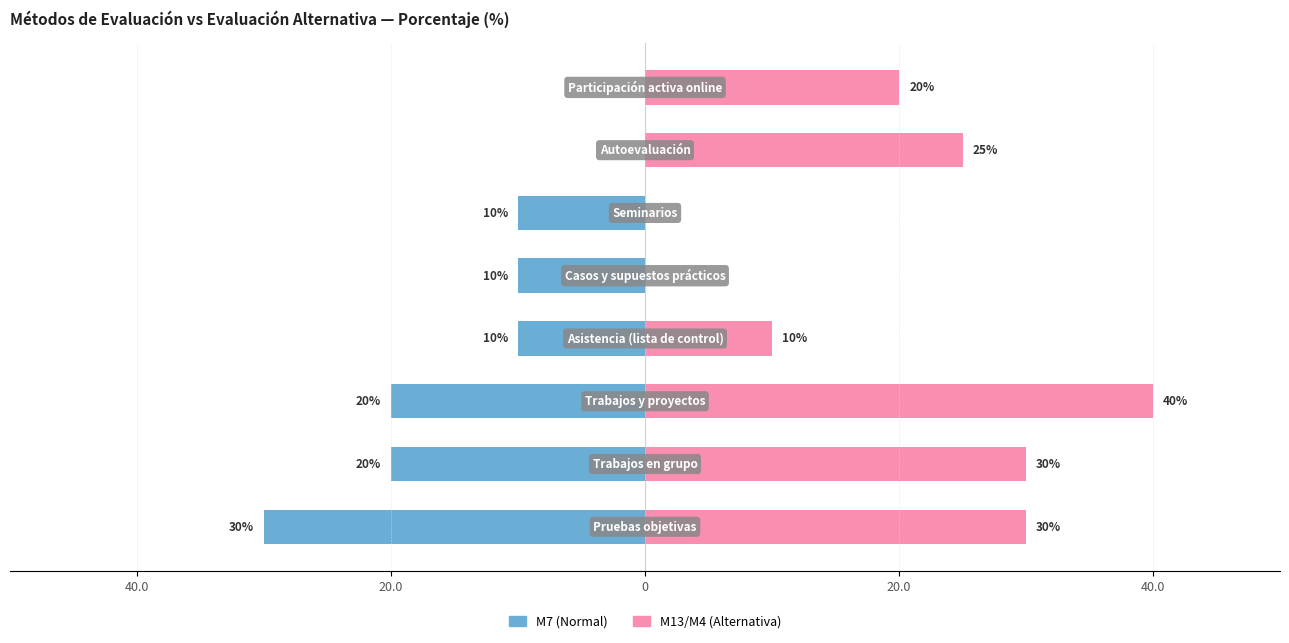

How many groups of bars are there?

8